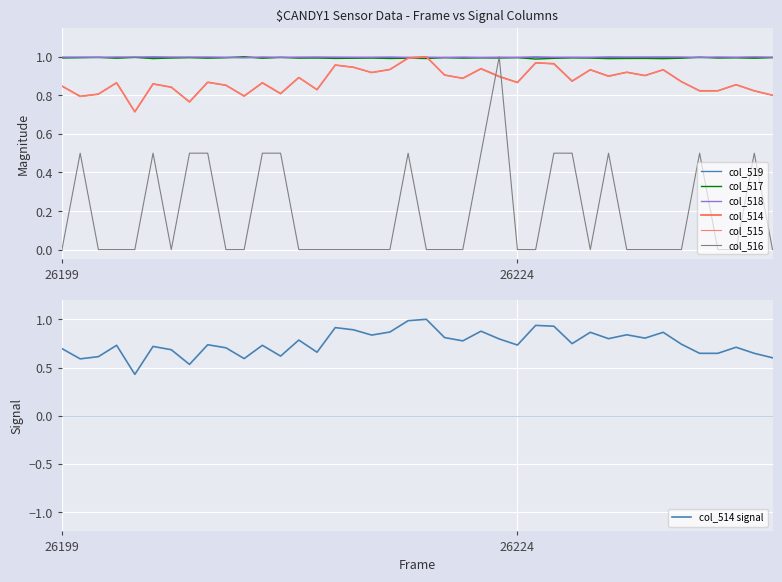

Is it true that col_518 equals 1.4 at 26237?

False